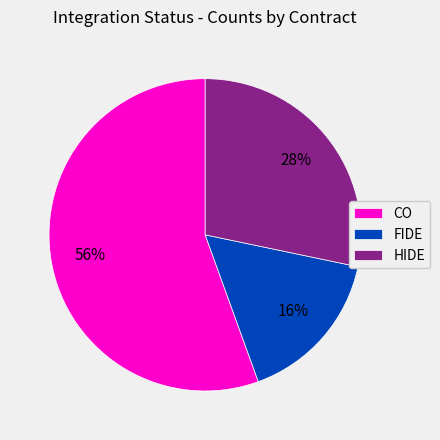

What is the ratio of the value at CO to the value at HIDE?

2.0